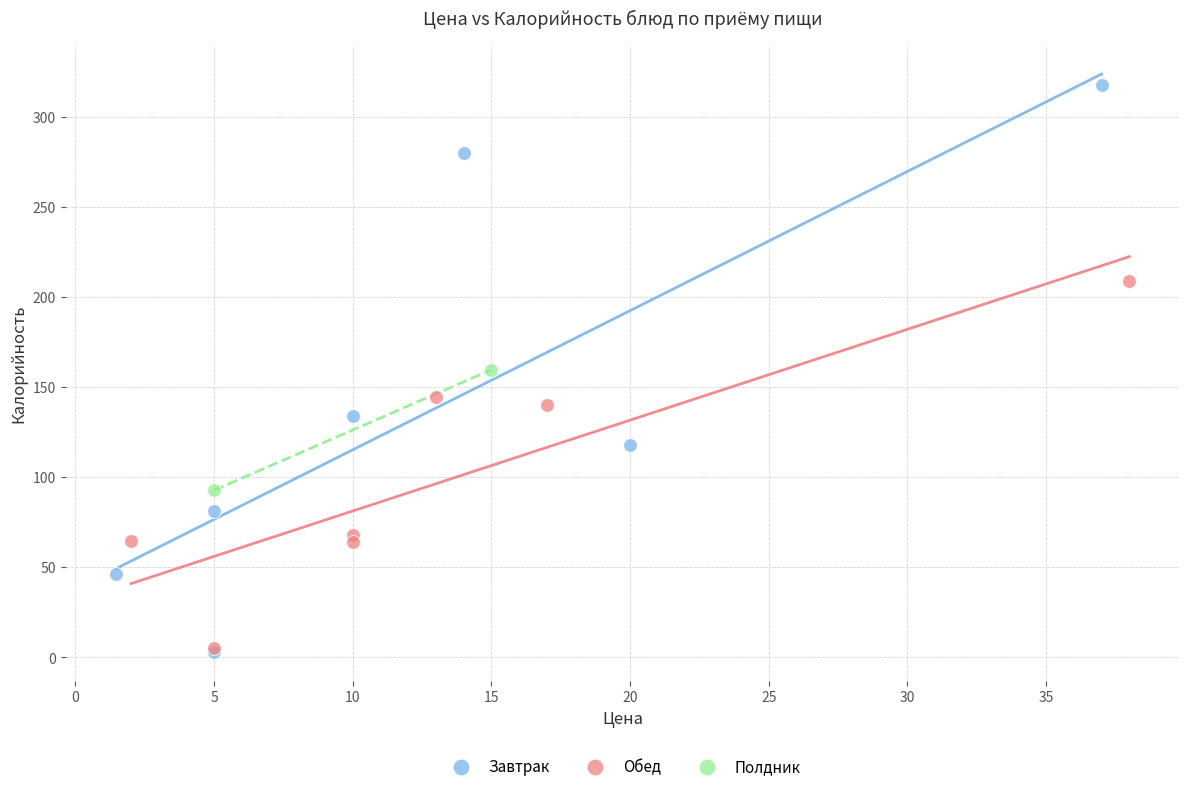

What are all the series names shown in the legend?

Завтрак, Обед, Полдник